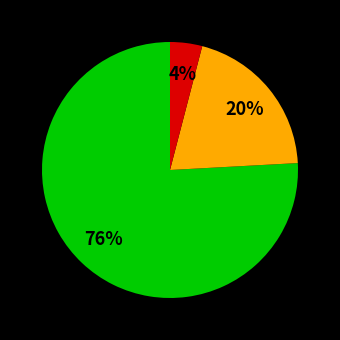

Count the number of slices in the pie.

3